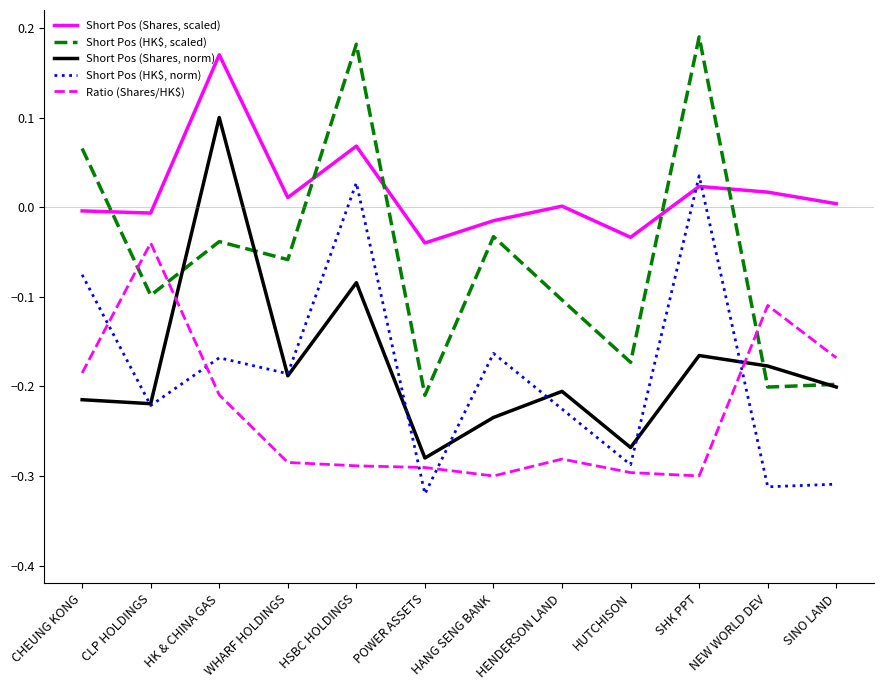

How many lines are shown in the chart?

5